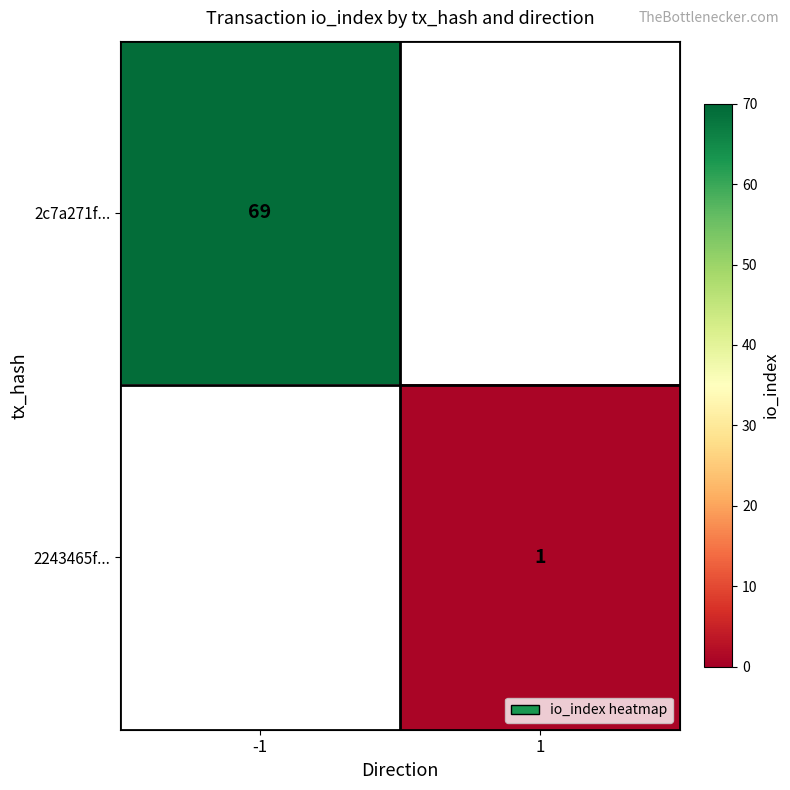

Is it true that 2243465f... equals 0 at 1?

False